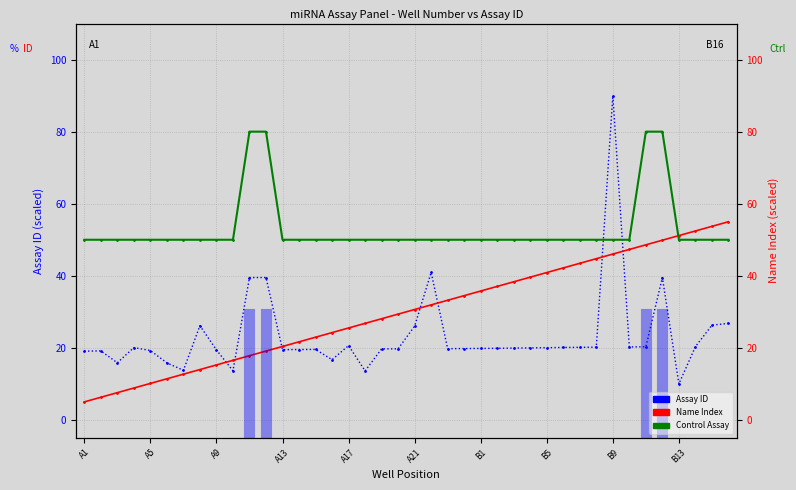

How many values in the Assay Name Index series are below 30?

20